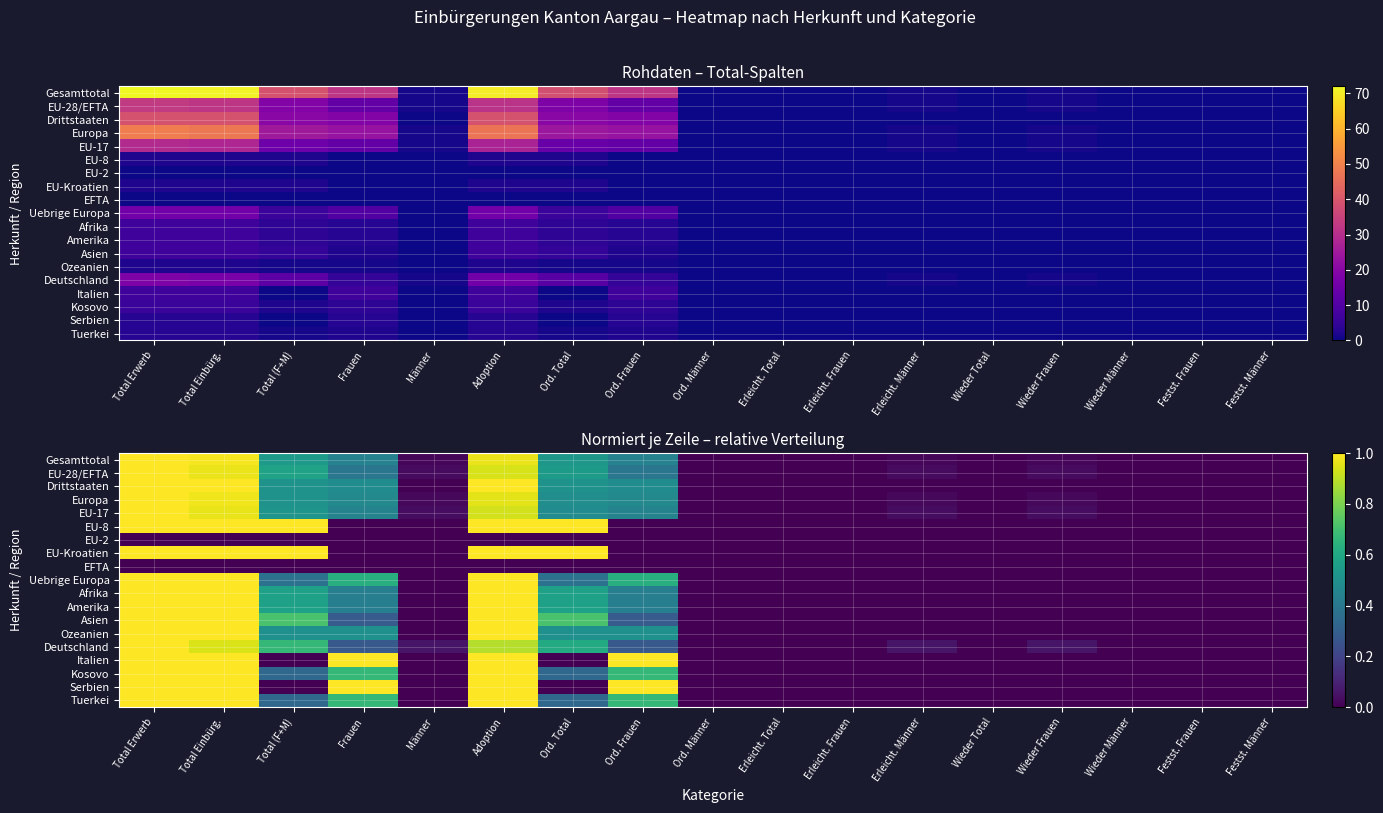

Which has a higher value, Erleicht. Frauen or Frauen?

Frauen